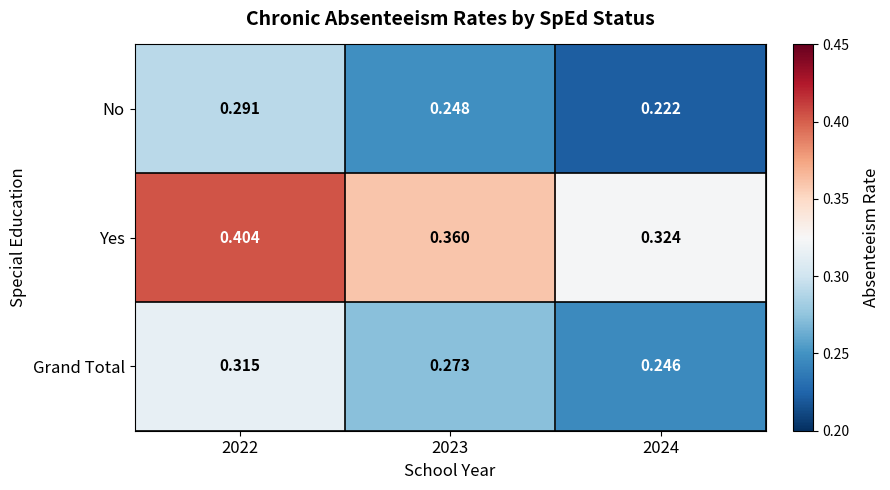

Is the value of Yes at 2022 greater than the value of No at 2024?

Yes